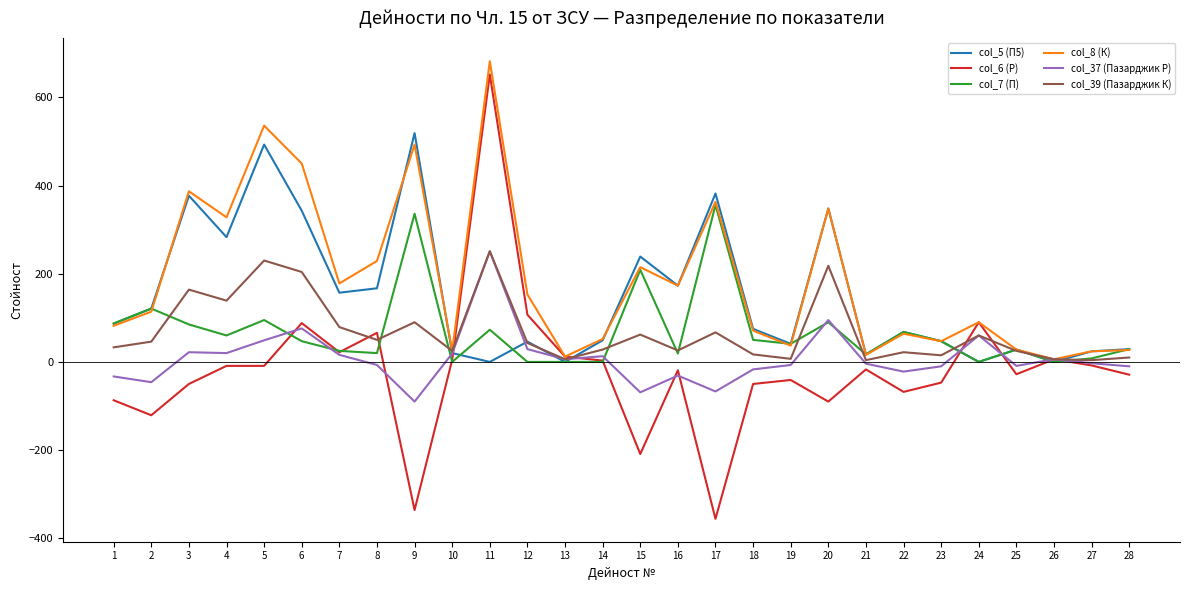

What is the total value across all series at 23?

99